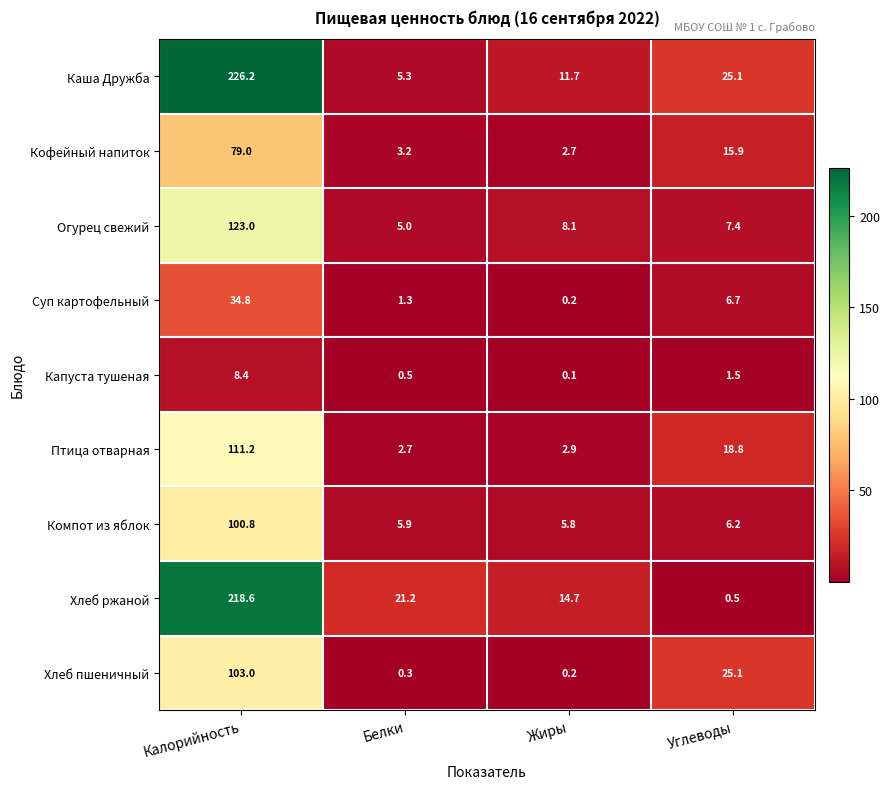

What is the smallest value displayed?

0.1